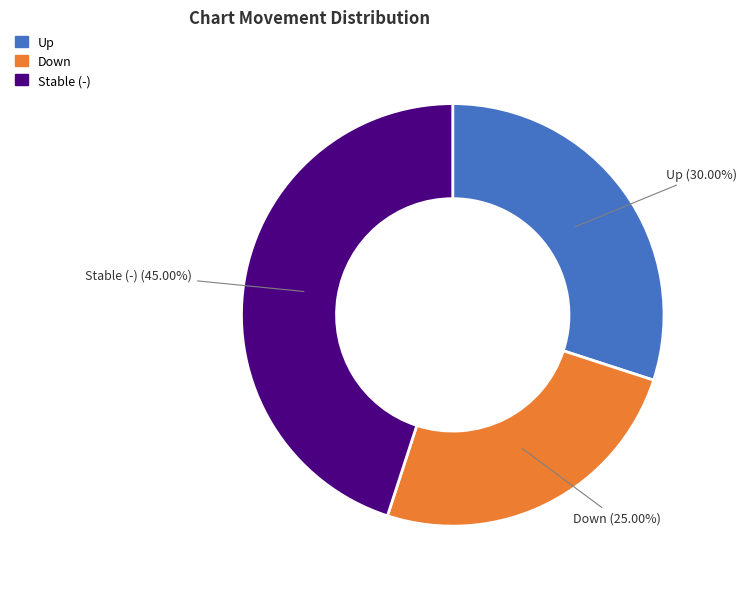

Is there a majority slice in this chart?

No